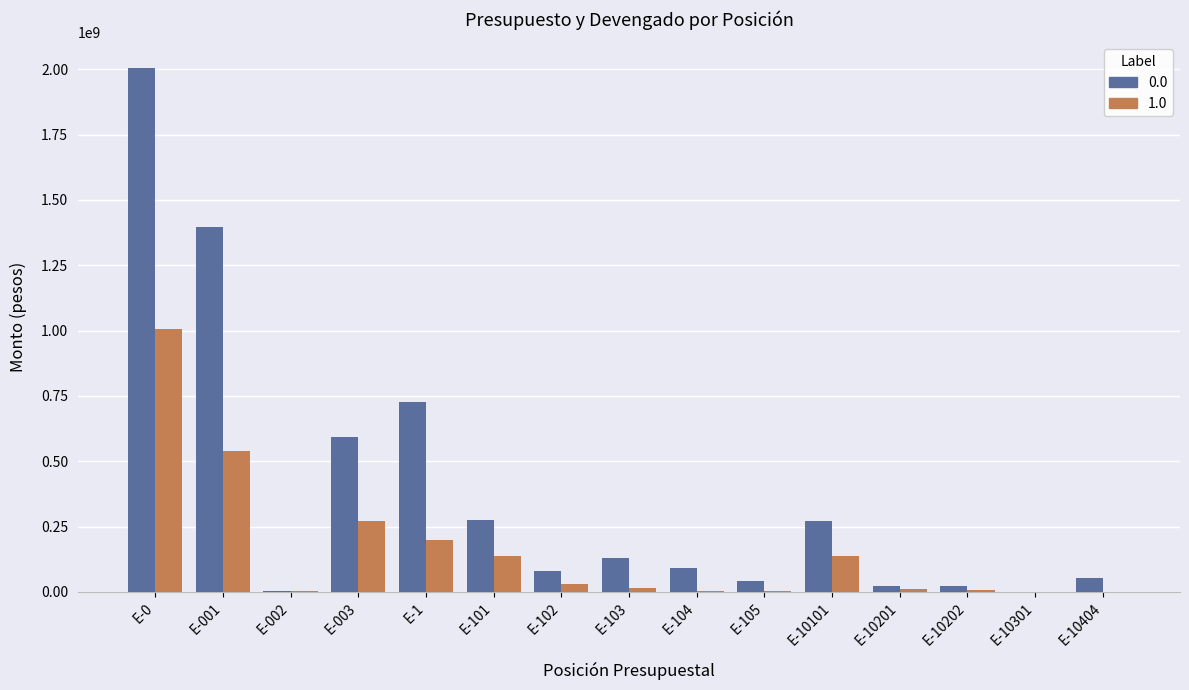

At which label does 0.0 reach its peak?

E-0